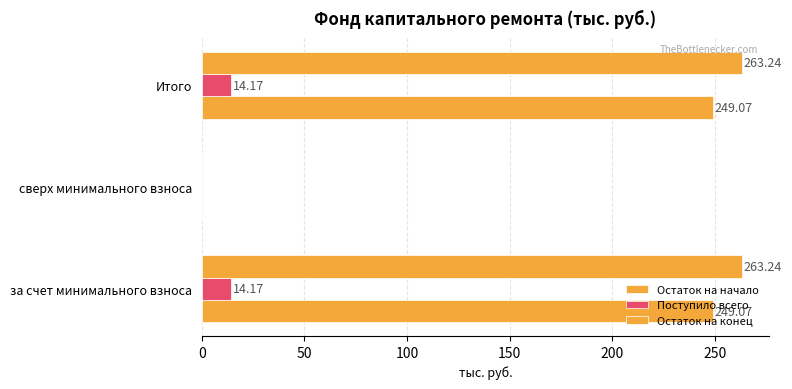

How many positive values does the Остаток на начало series have?

2